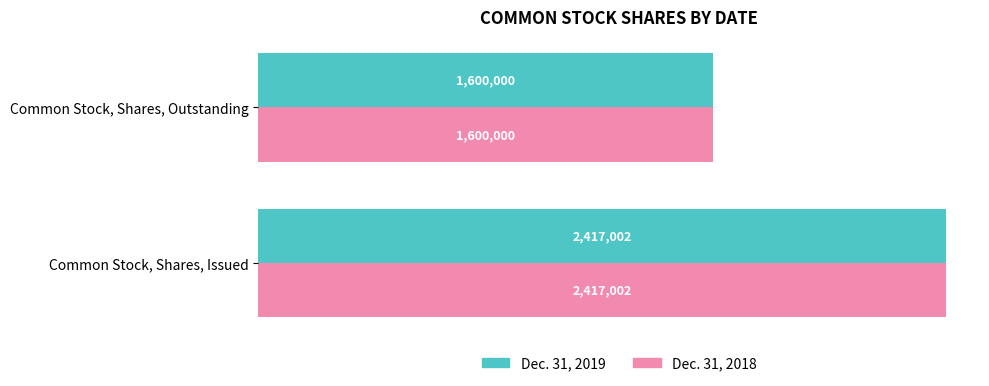

What are all the series names shown in the legend?

Dec. 31, 2019, Dec. 31, 2018